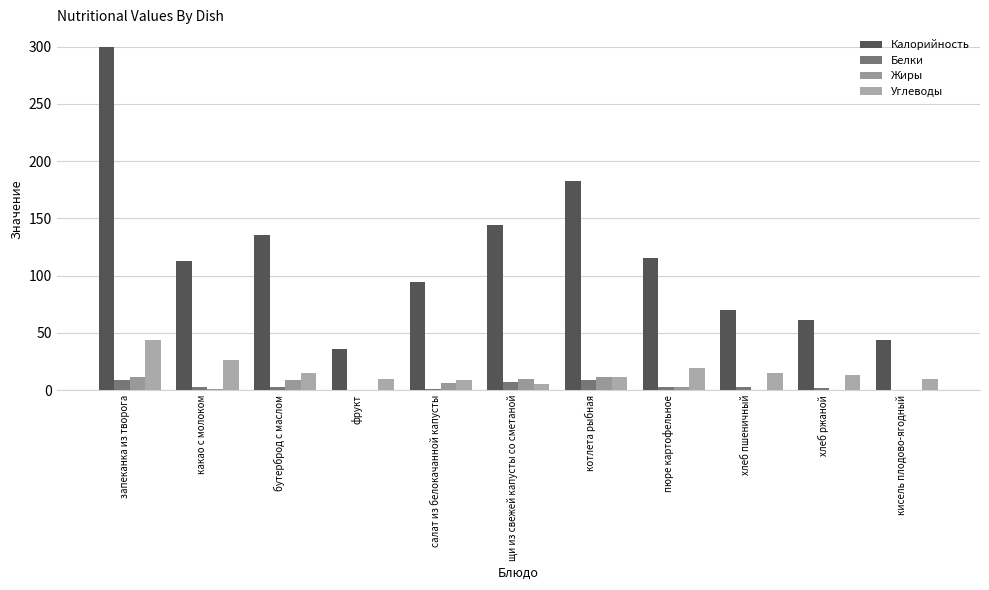

Which series has the largest total across all categories?

Калорийность